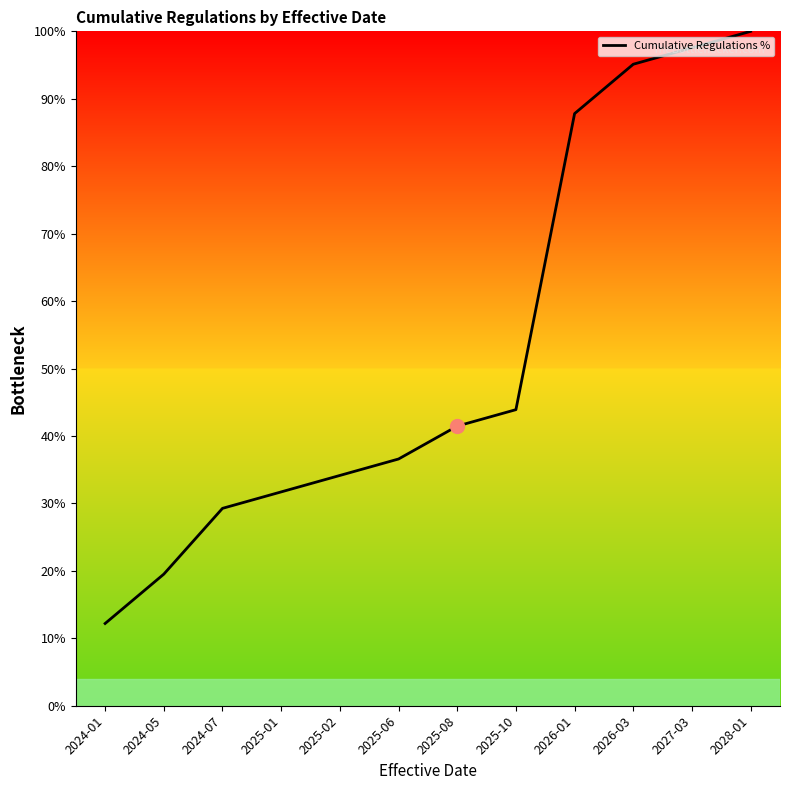

Where is the data nearest to the value 56?

2025-10